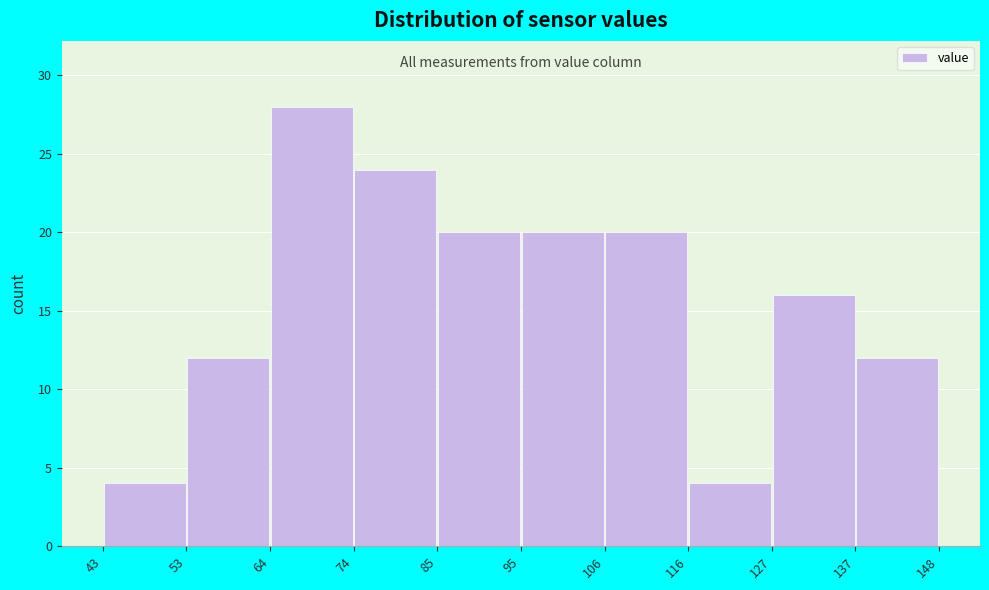

Reading left to right, transcribe this chart: for each bar, give the range it covers on the x-axis and its height. The values are not printed on the chart, so give them approximately, as read against the axis.

43 to 53: 4
53 to 64: 12
64 to 74: 28
74 to 85: 24
85 to 95: 20
95 to 106: 20
106 to 116: 20
116 to 127: 4
127 to 137: 16
137 to 148: 12